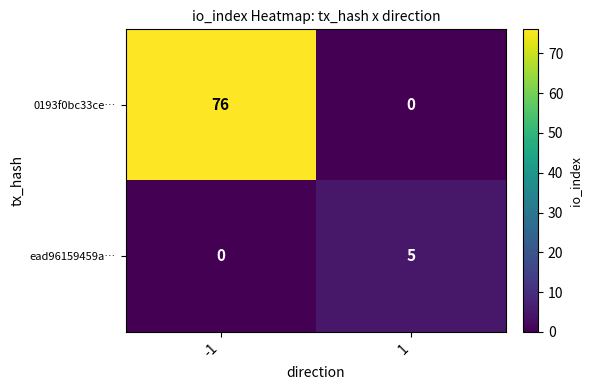

What is the highest value of the 0193f0bc33ce… series?

76